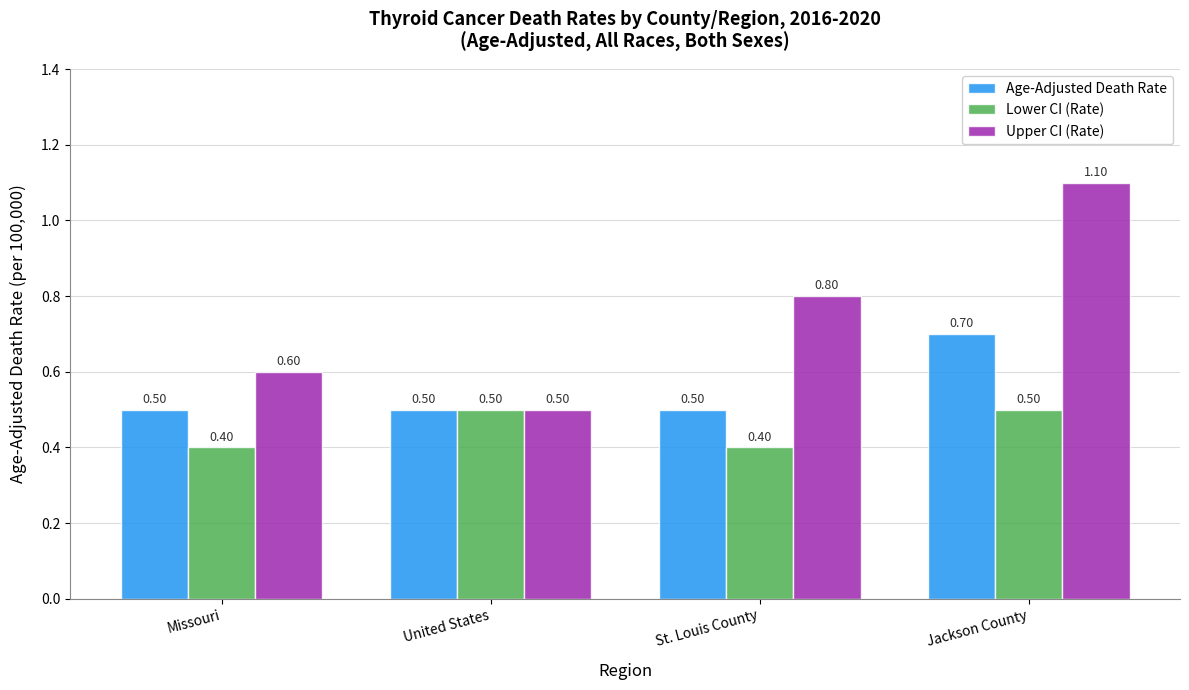

How many bars are there in total?

12